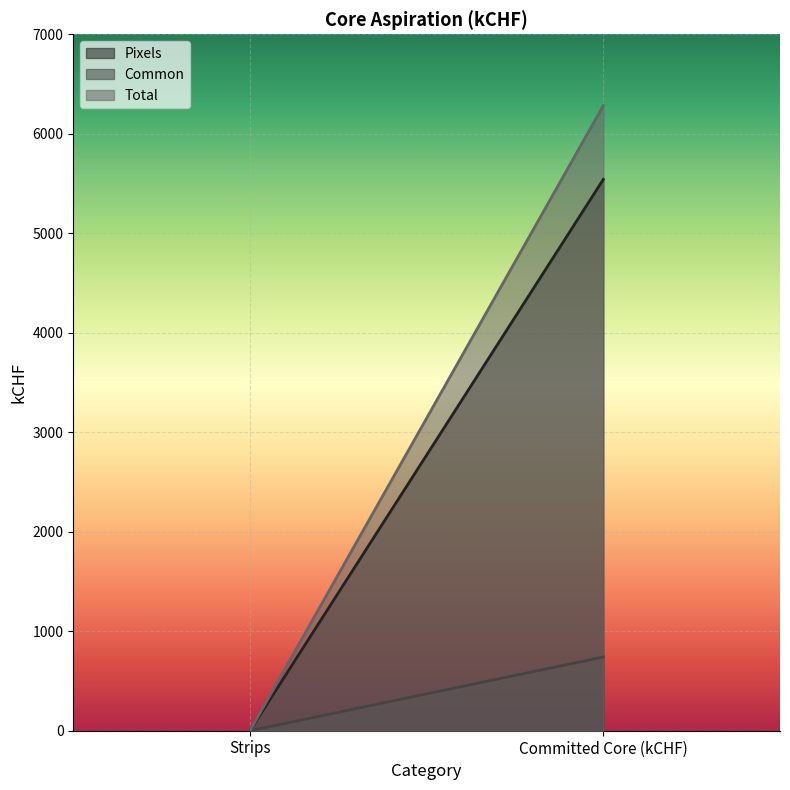

At which label is Total closest to 3141?

Strips